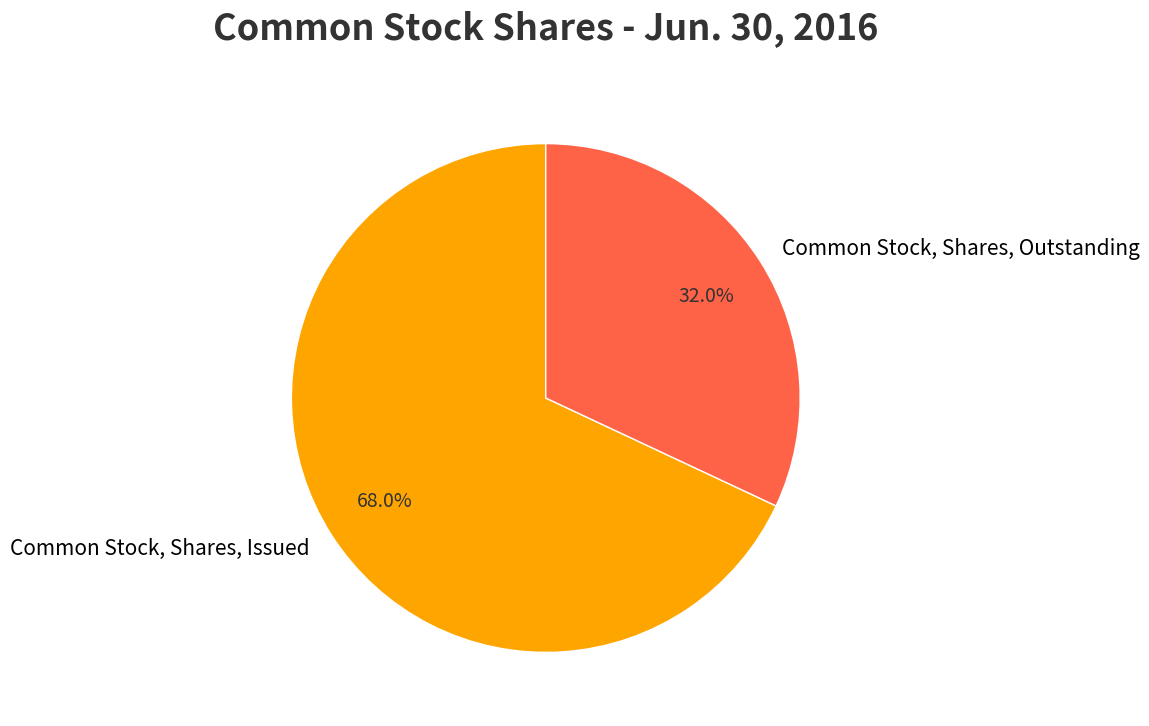

Do Common Stock, Shares, Outstanding and Common Stock, Shares, Issued together represent more than half of the pie?

Yes